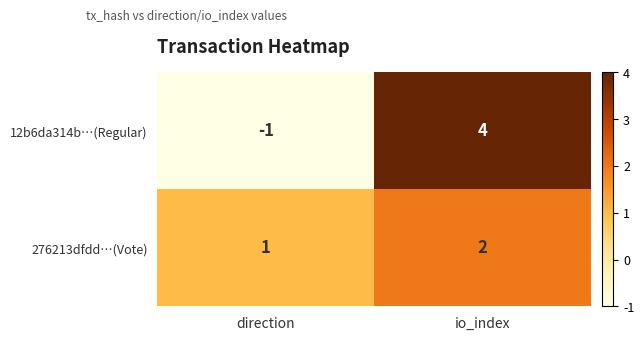

Rank the series at direction from highest to lowest value.

276213dfdd…(Vote), 12b6da314b…(Regular)